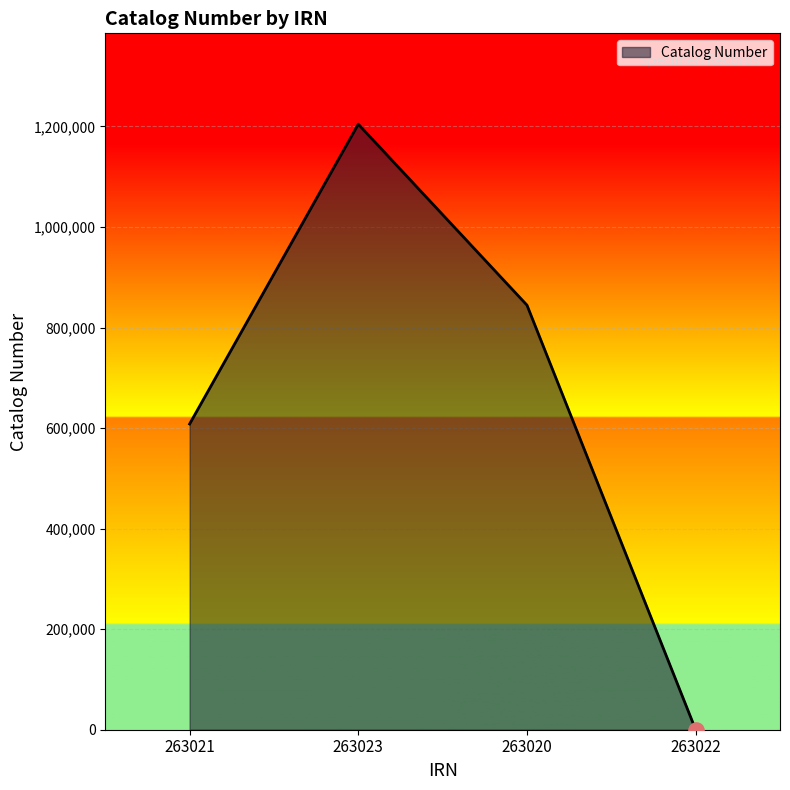

Which has a higher value, 263021 or 263022?

263021